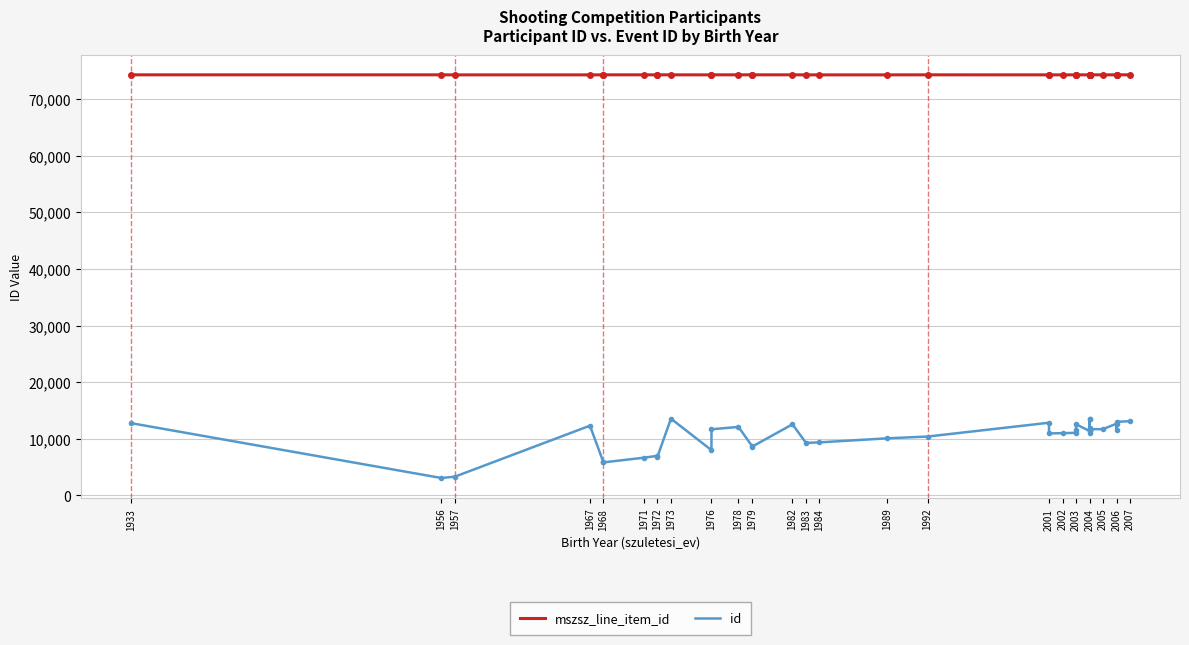

What are all the series names shown in the legend?

mszsz_line_item_id, id